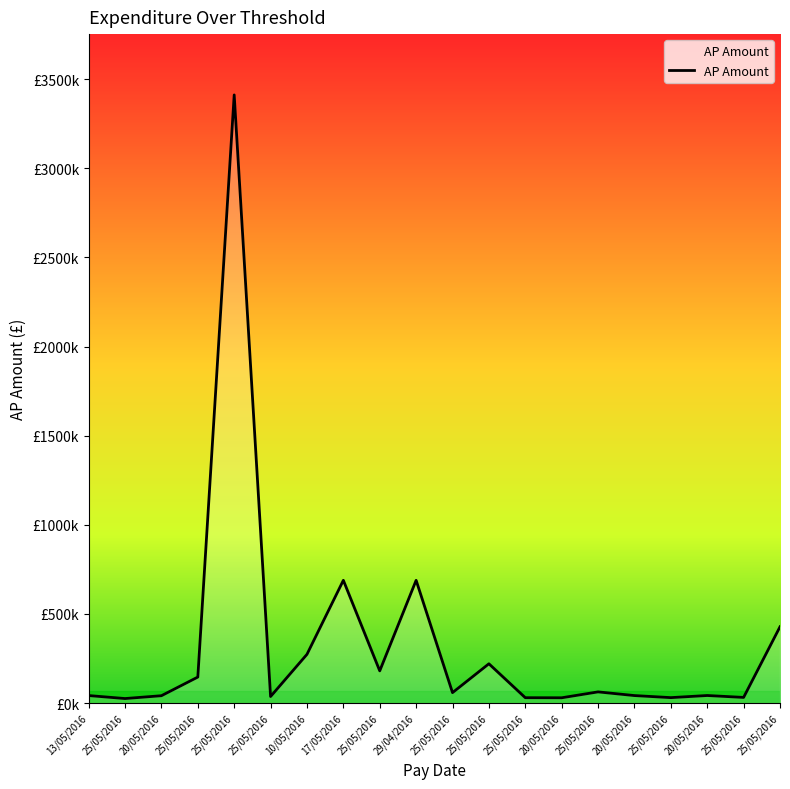

What is the value of the 10th point from the left?

688688.0